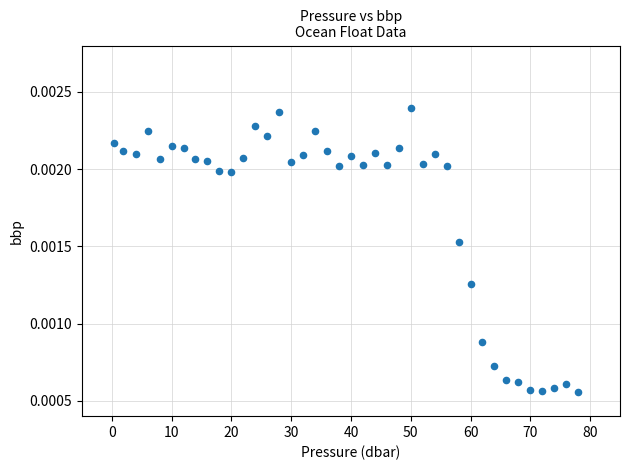

What is the range of X values (max minus min)?

77.6